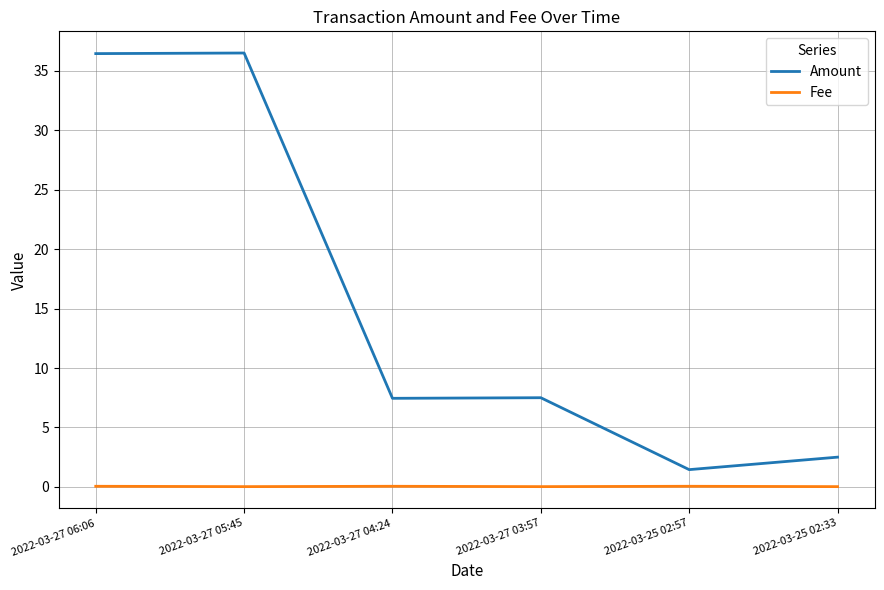

Does the chart have visible grid lines?

Yes